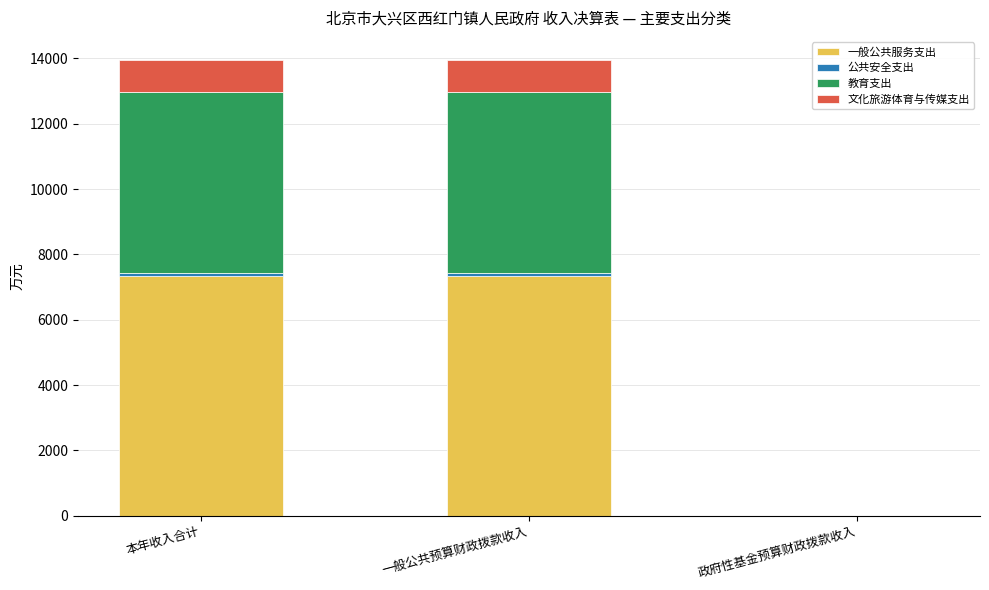

True or false: 一般公共服务支出 has a value of 7349.8 at 本年收入合计.

True